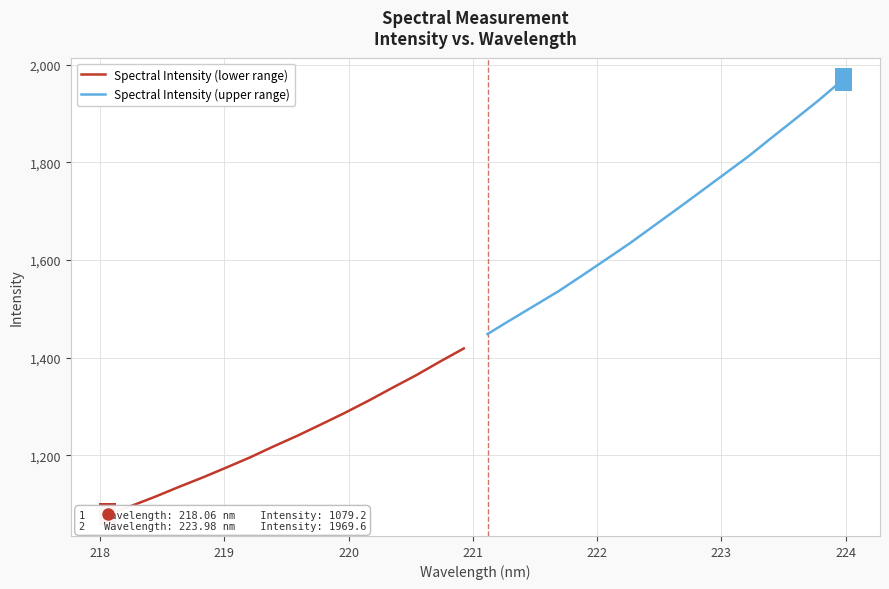

True or false: Spectral Intensity (upper range) and Spectral Intensity (lower range) intersect in this chart.

False